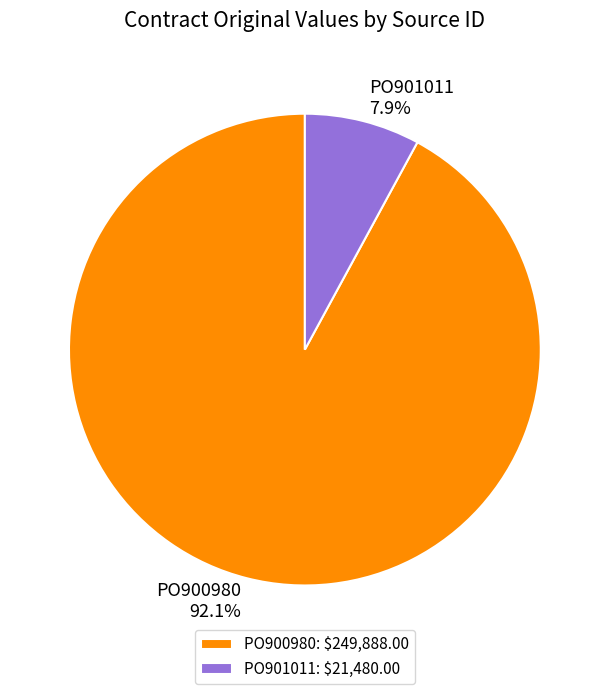

Is it true that PO900980 is 92% of the pie?

True